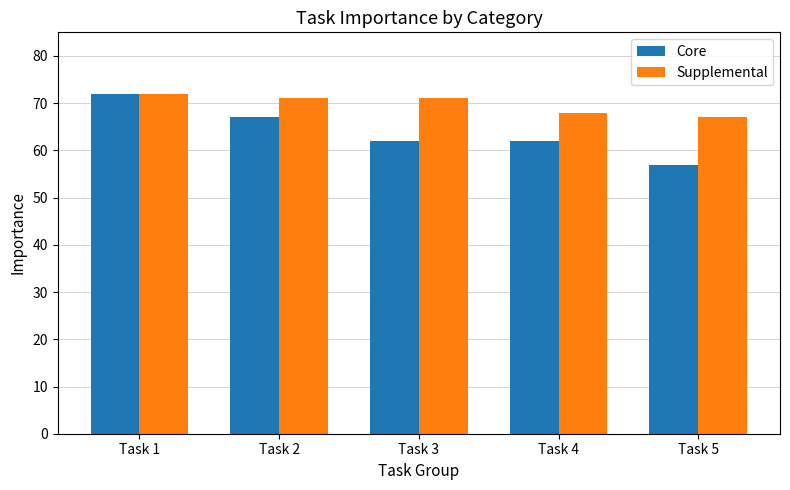

List the series in order of their overall mean, highest first.

Supplemental, Core